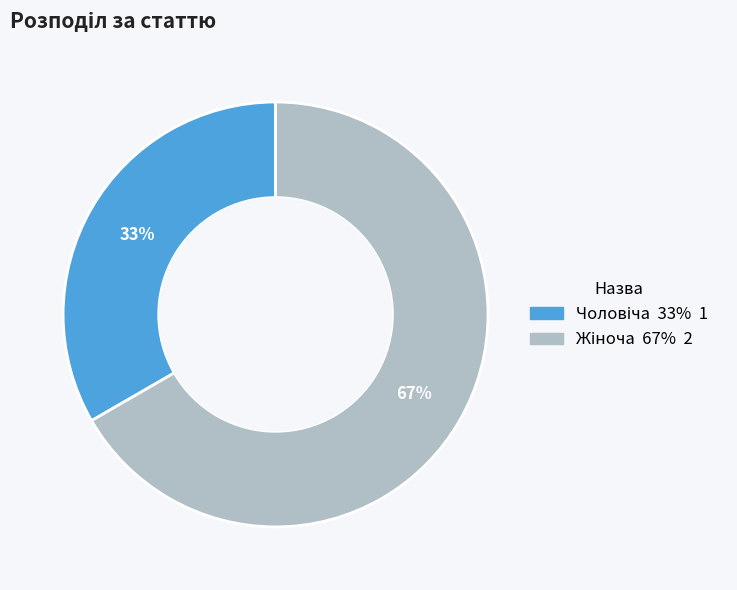

To the nearest percent, what is the average slice percentage?

50%